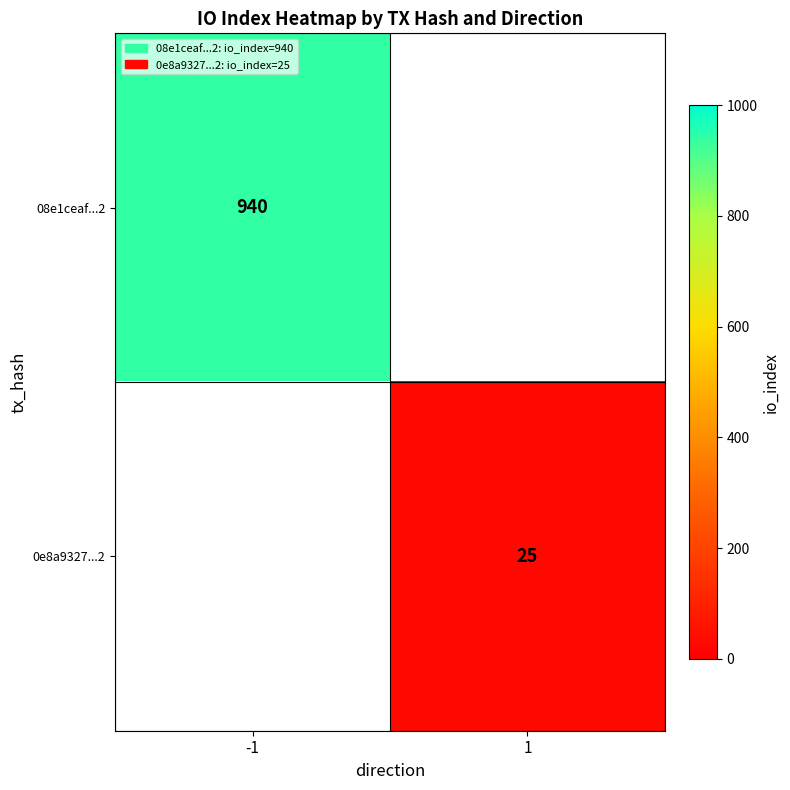

The value of 0e8a9327...2 at 1 is 25. True or false?

True